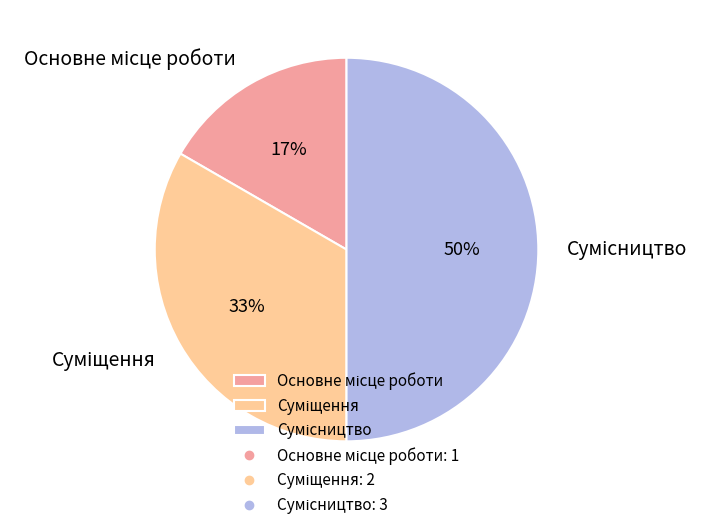

To the nearest percent, what is the difference between the largest and smallest slice percentages?

33%